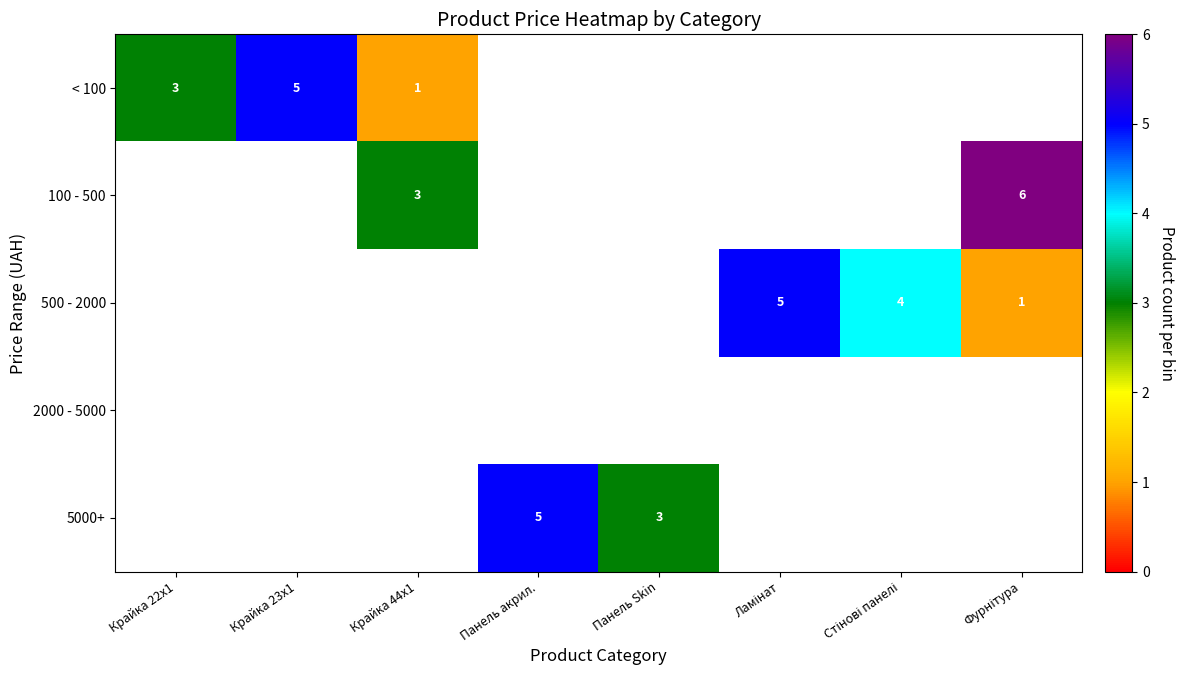

What is the difference between the < 100 values at Крайка 23x1 and Крайка 44x1?

4